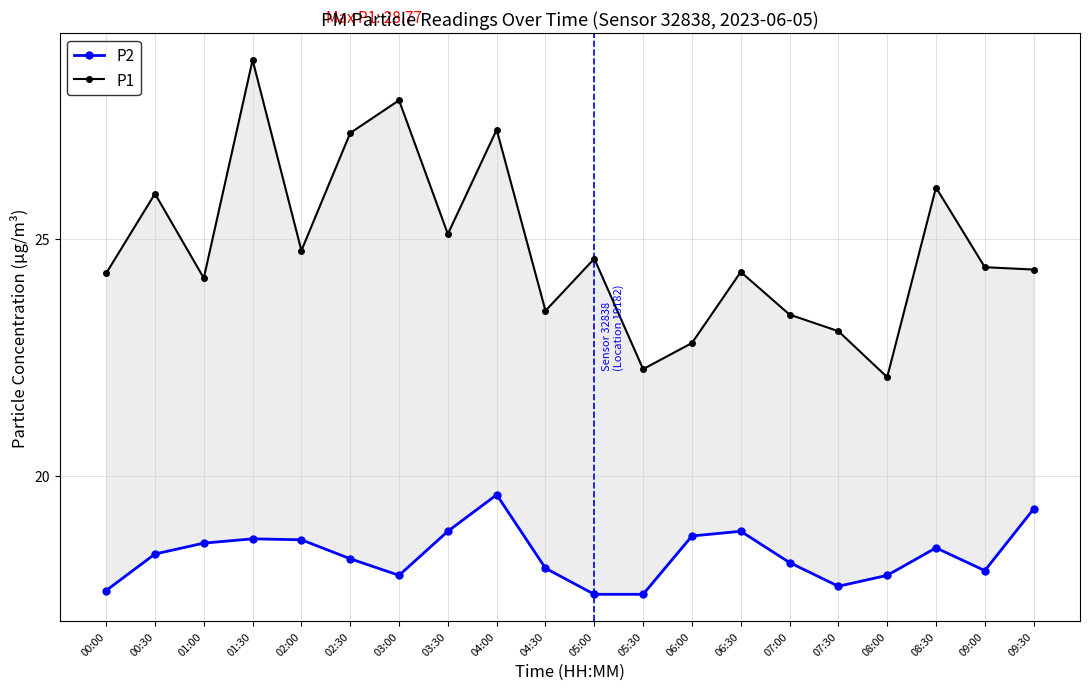

Between 05:00 and 01:30, which is larger?

01:30